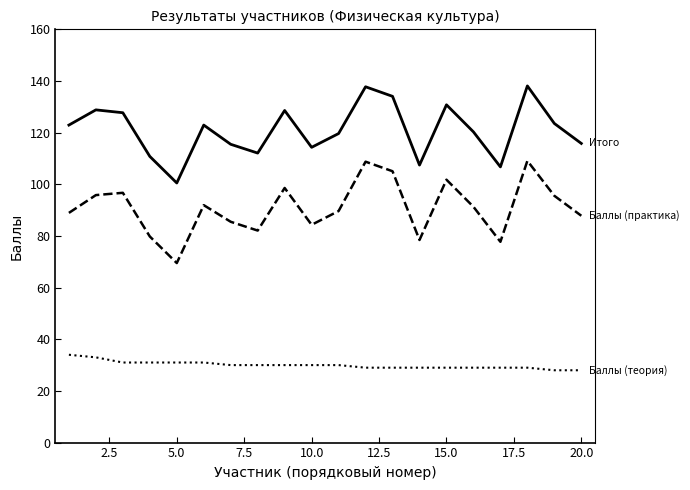

What is the maximum value shown in the chart?

138.1